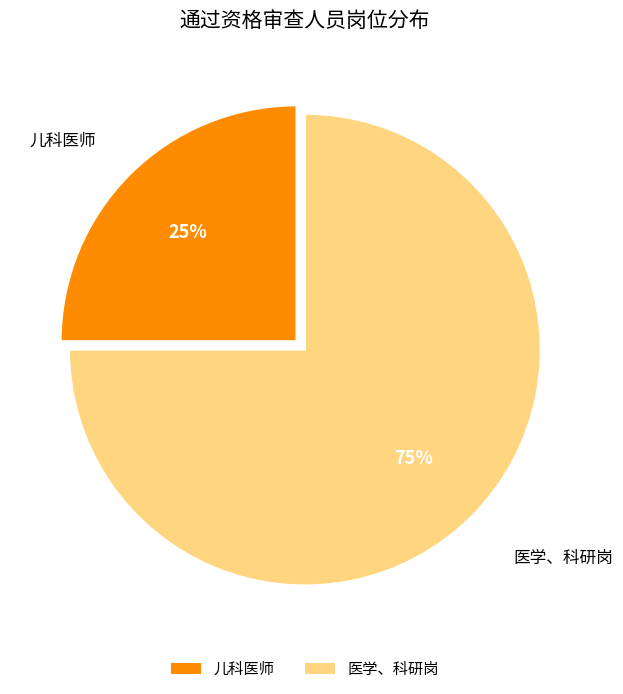

What is the majority slice?

医学、科研岗